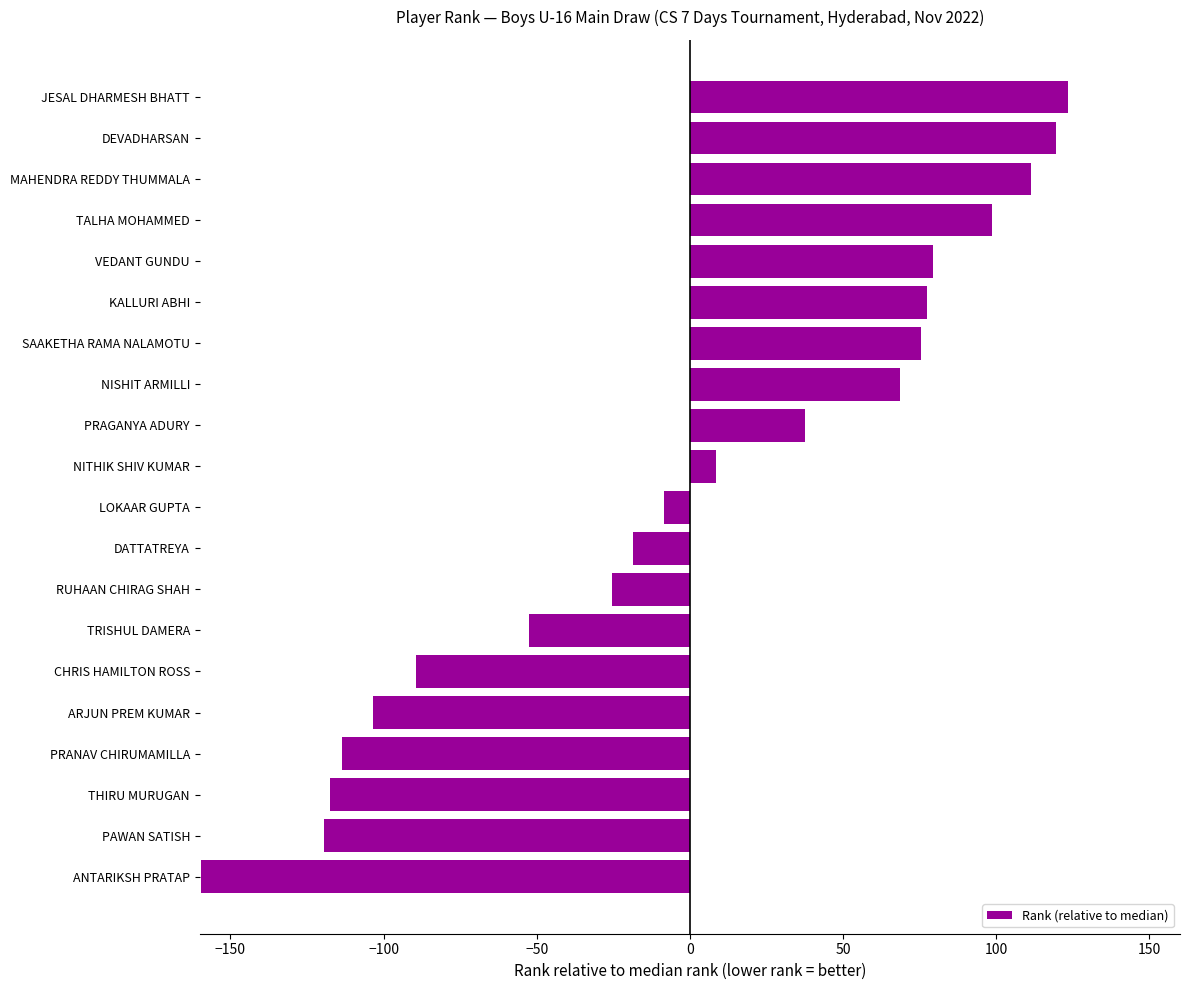

What is the greatest value displayed?

123.5